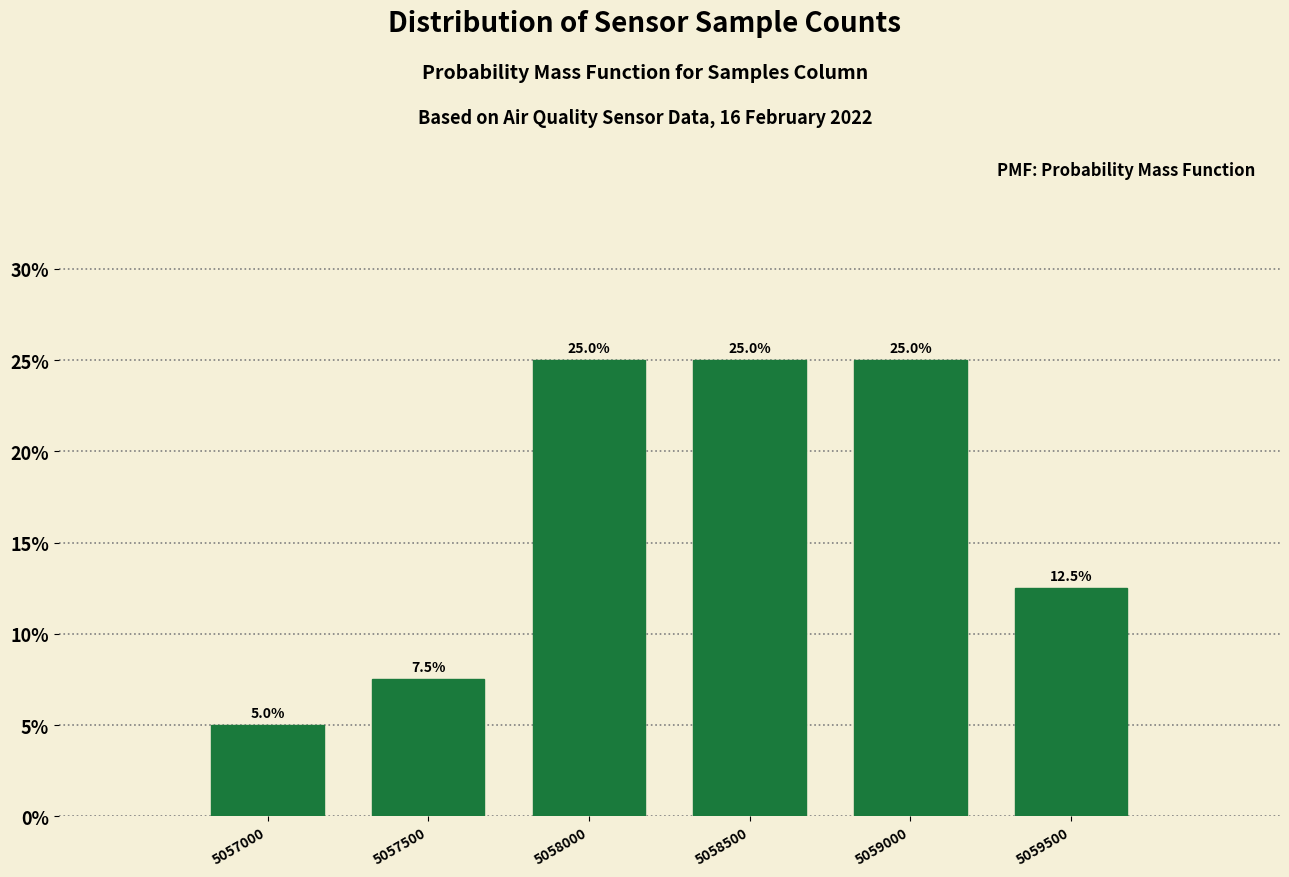

Reading right to left, transcribe all the data shown in this chart.

5059500=12.5	5059000=25.0	5058500=25.0	5058000=25.0	5057500=7.5	5057000=5.0